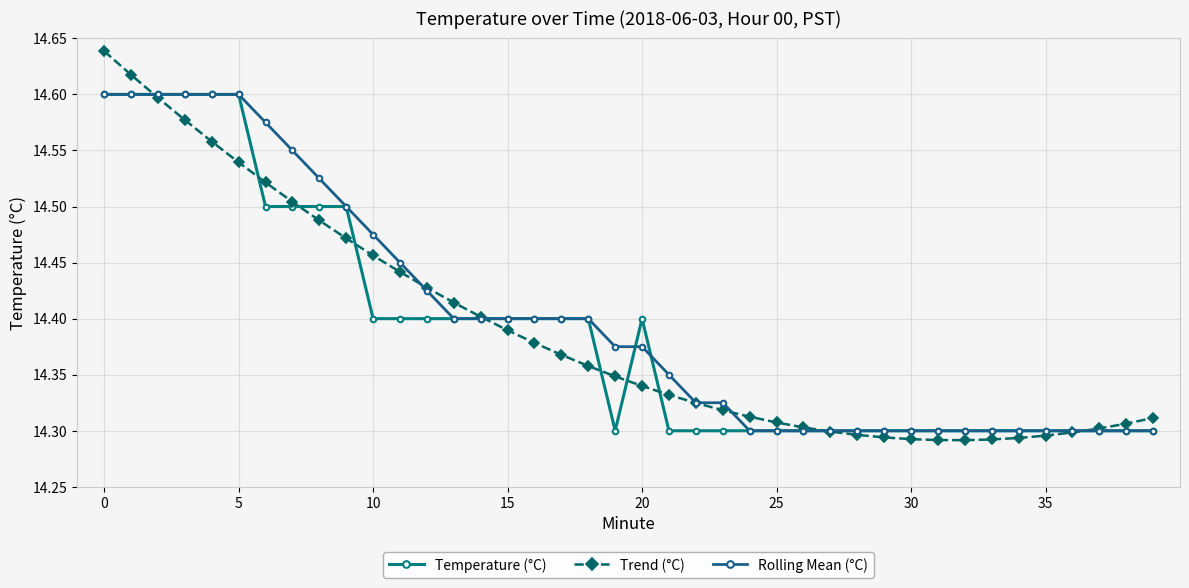

At how many categories does at least one series exceed 14?

40